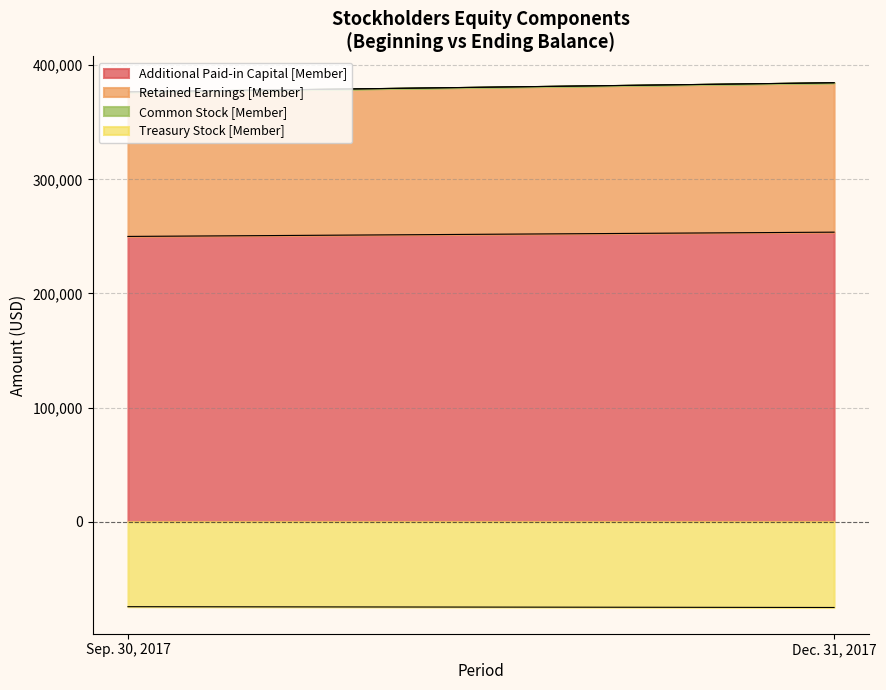

Reading right to left, list all the values displayed in this chart.

Additional Paid-in Capital [Member]: Dec. 31, 2017=253714	Sep. 30, 2017=249974
Retained Earnings [Member]: Dec. 31, 2017=130971	Sep. 30, 2017=126759
Treasury Stock [Member]: Dec. 31, 2017=-75256	Sep. 30, 2017=-74561
Common Stock [Member]: Dec. 31, 2017=27	Sep. 30, 2017=26